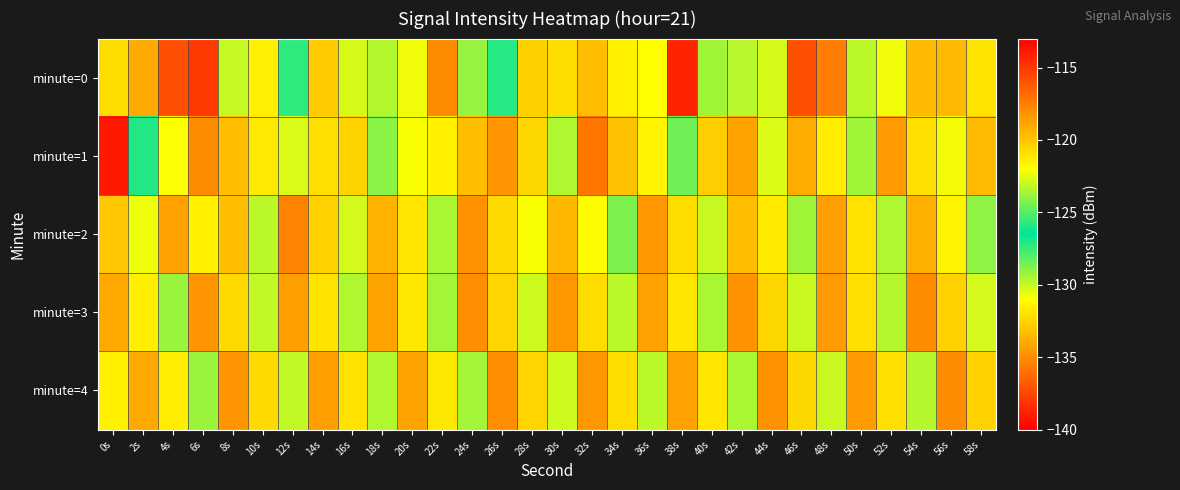

At which category is the sum across all series the highest?

6s